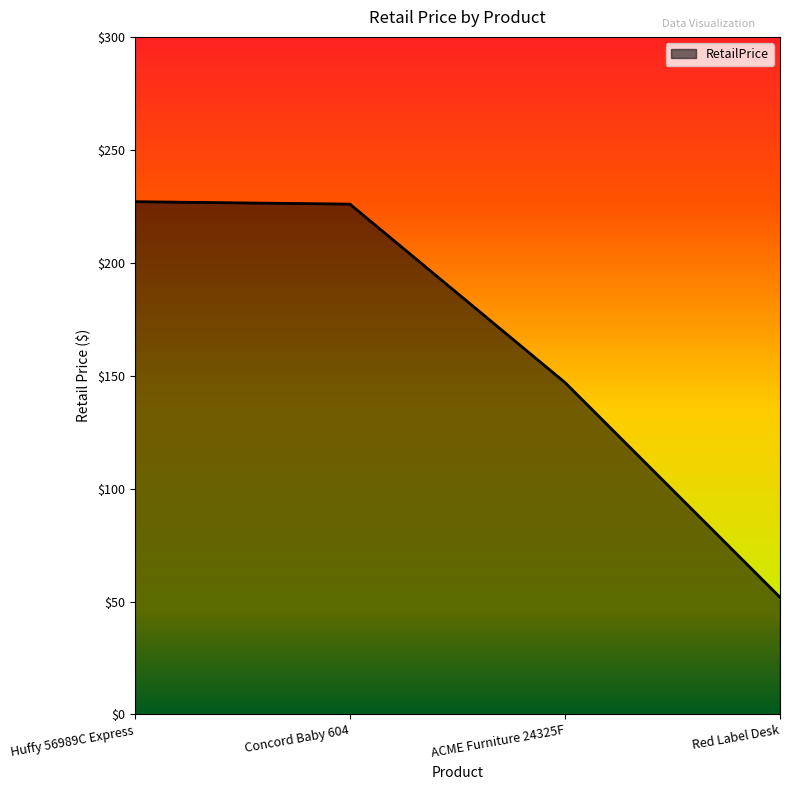

True or false: the data shows 226.0 at Concord Baby 604.

True